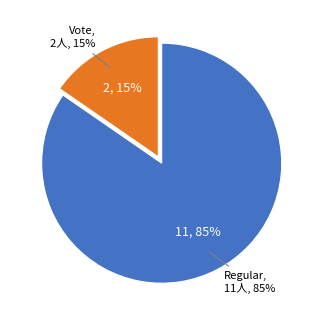

Rank the categories by value from highest to lowest.

Regular, Vote